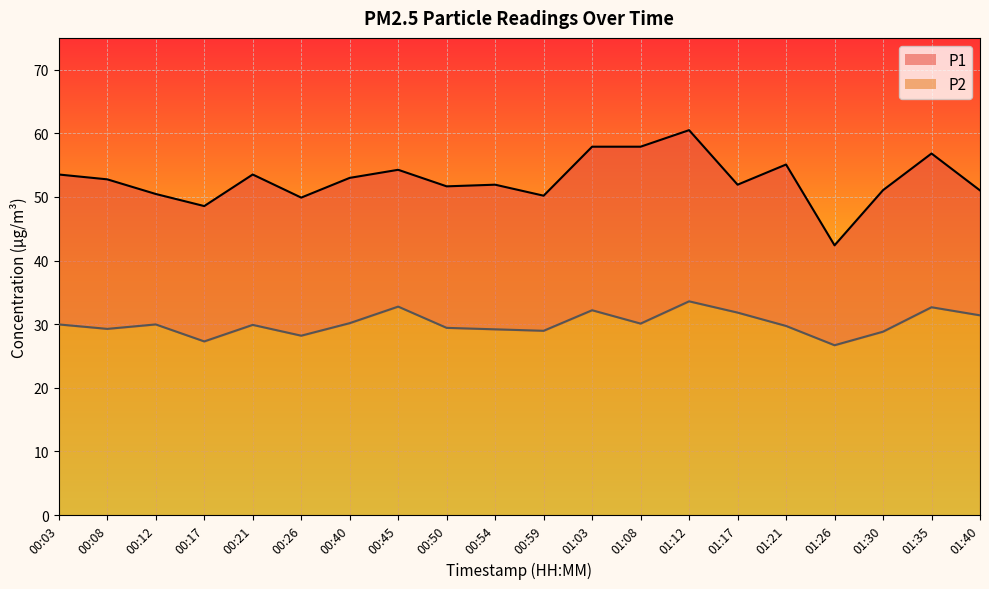

What is the sum of all P2 values?

602.2